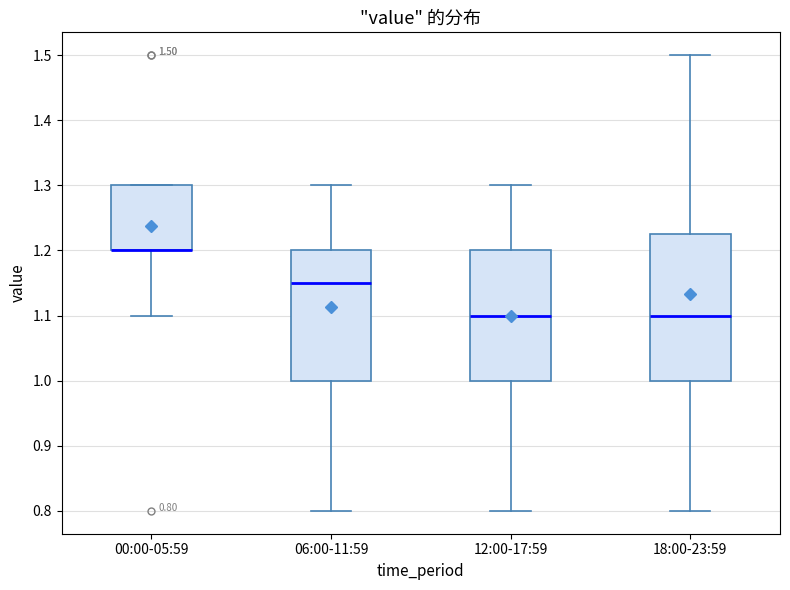

Comparing the boxes themselves (not the whiskers), which one is the tallest?

18:00-23:59